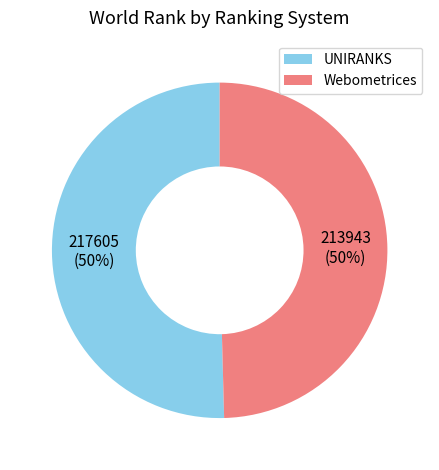

How many slices are in this pie chart?

2